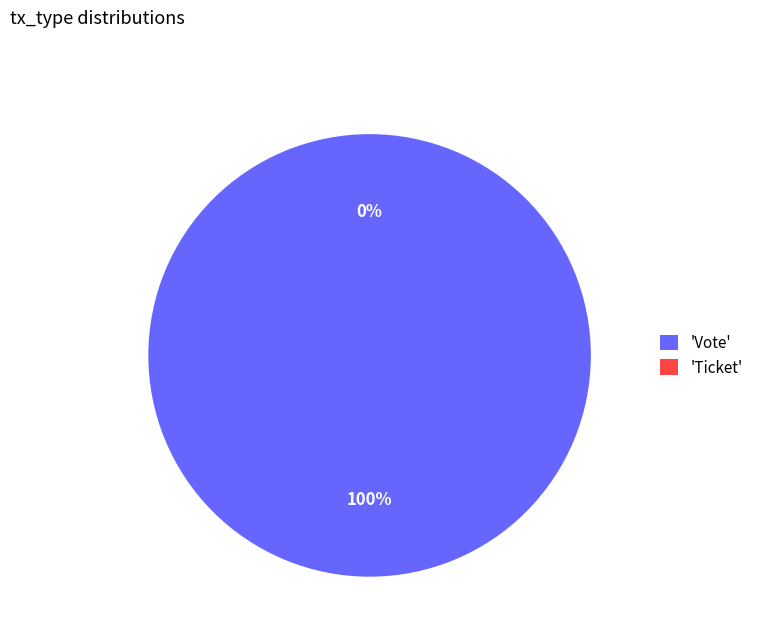

Is the sum of Vote and Ticket greater than half?

Yes